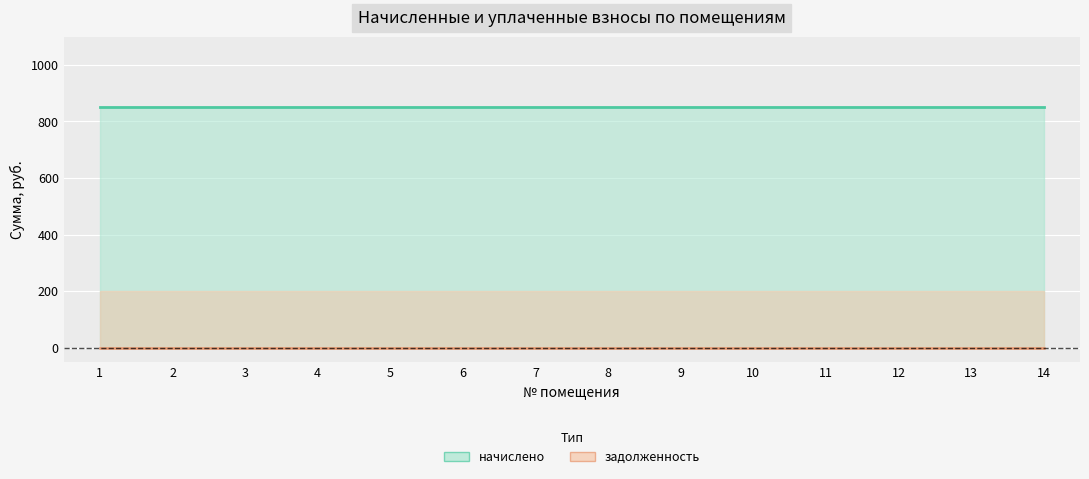

Reading right to left, transcribe all the data shown in this chart.

начислено: 14=850.5	13=850.5	12=850.5	11=850.5	10=850.5	9=850.5	8=850.5	7=850.5	6=850.5	5=850.5	4=850.5	3=850.5	2=850.5	1=850.5
задолженность: 14=0.0	13=0.0	12=0.0	11=0.0	10=0.0	9=0.0	8=0.0	7=0.0	6=0.0	5=0.0	4=0.0	3=0.0	2=0.0	1=0.0